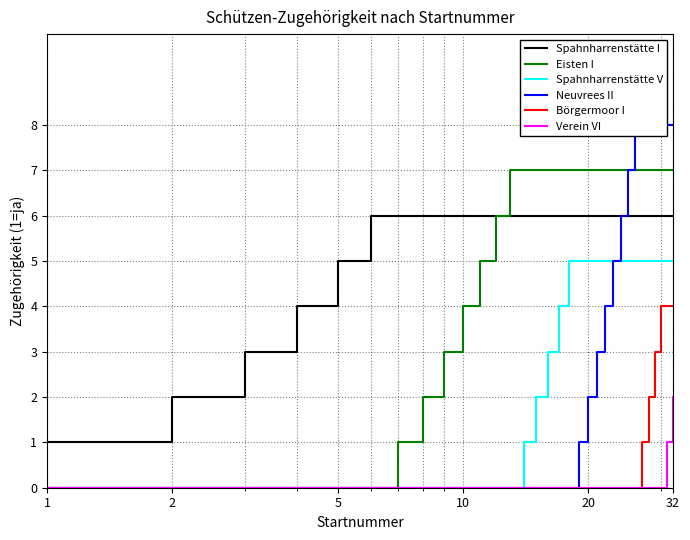

What is the maximum value shown in the chart?

8